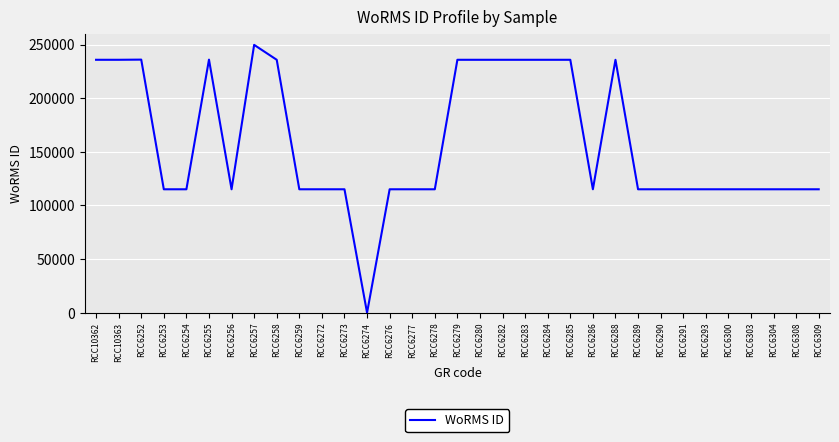

What is the ratio of the value at RCC6282 to the value at RCC6277?

2.0